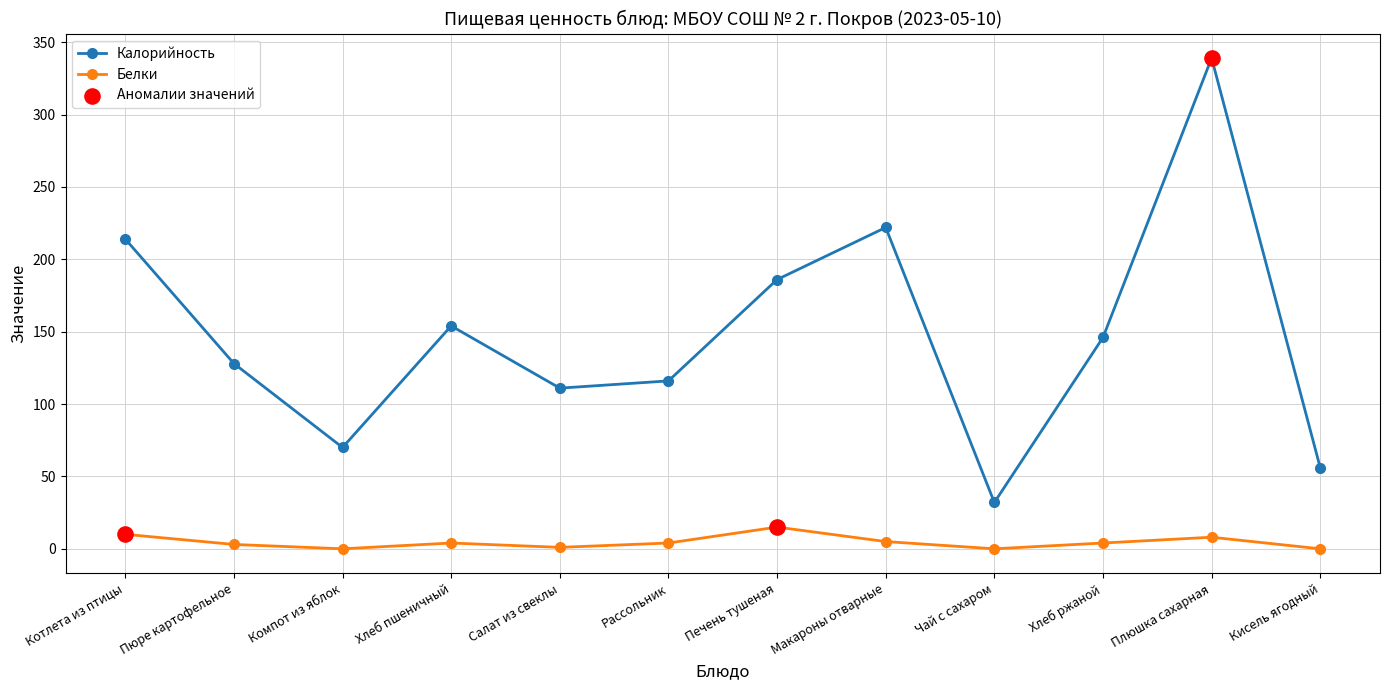

Is the value of Белки at Хлеб ржаной greater than the value of Калорийность at Печень тушеная?

No